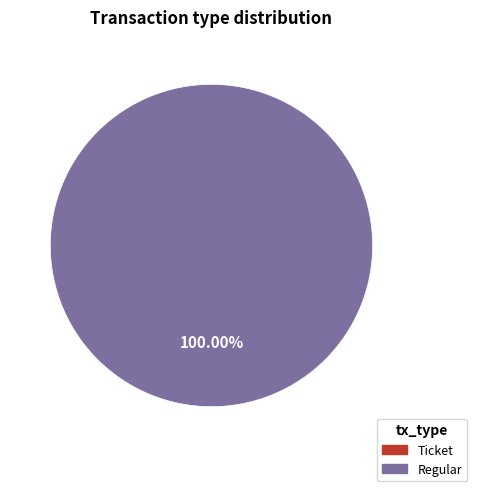

Which category has the smallest portion of the pie?

Ticket